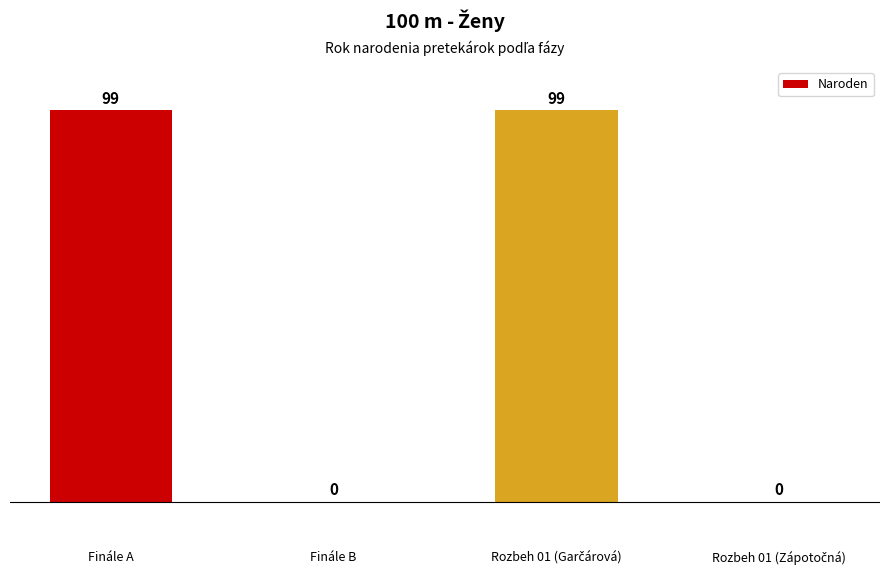

How many values are between 0 and 99?

4